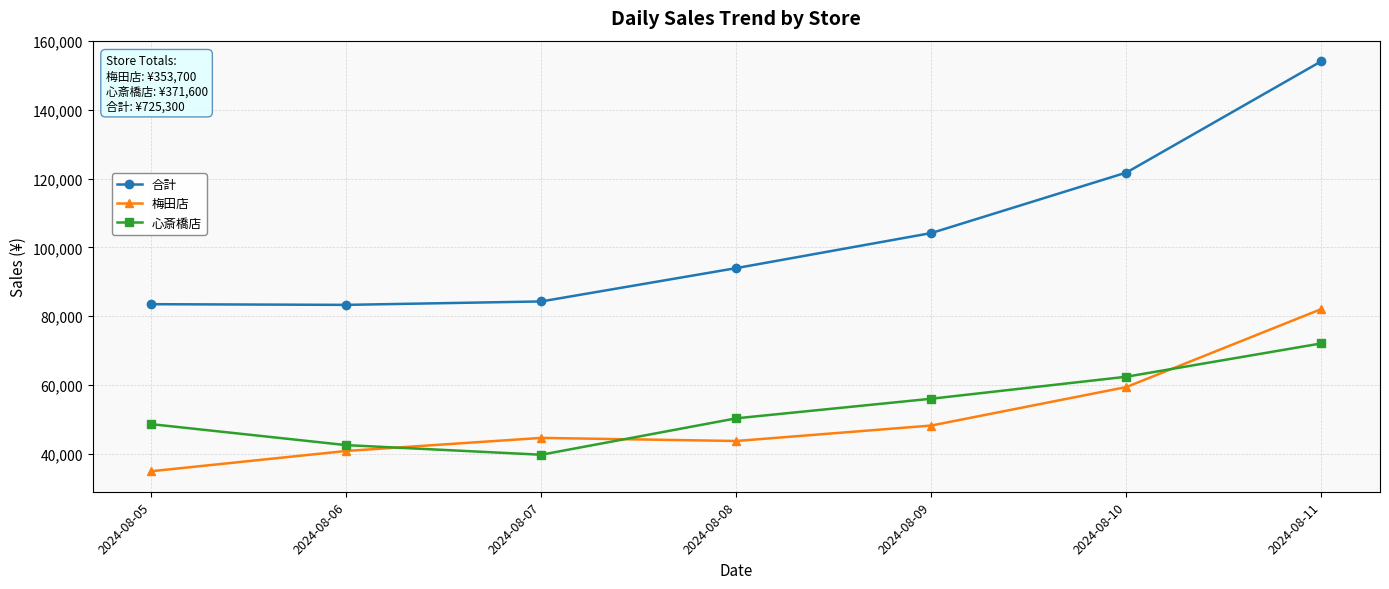

How many lines are shown in the chart?

3